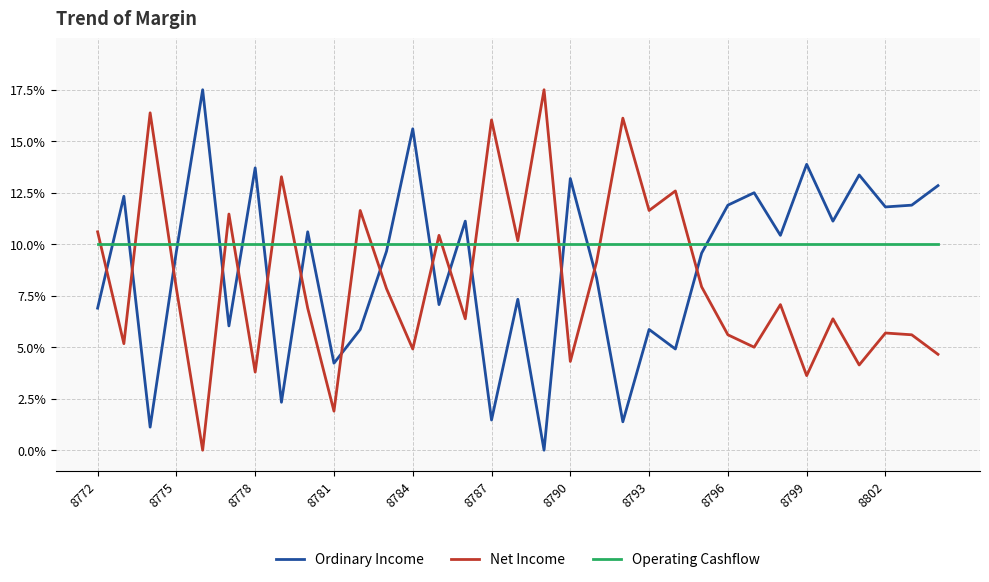

How many interior local peaks does the Ordinary Income series have?

12